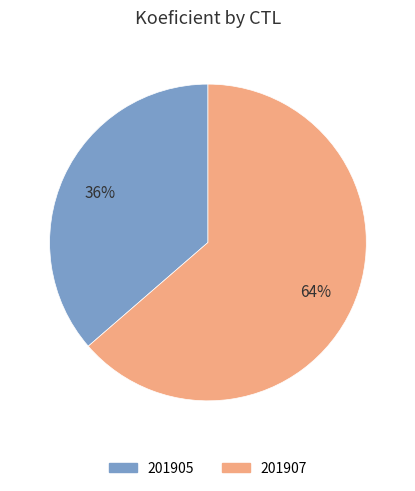

Combined, do 201905 and 201907 account for over 50%?

Yes